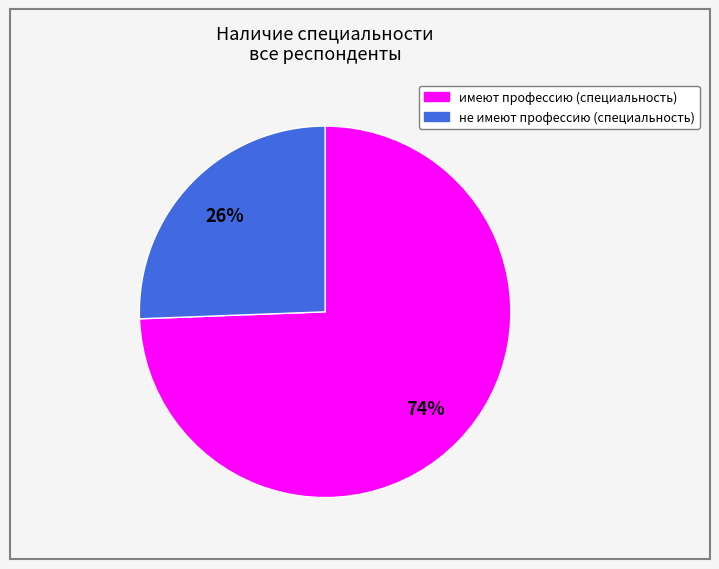

Between не имеют профессию (специальность) and имеют профессию (специальность), which is larger?

имеют профессию (специальность)